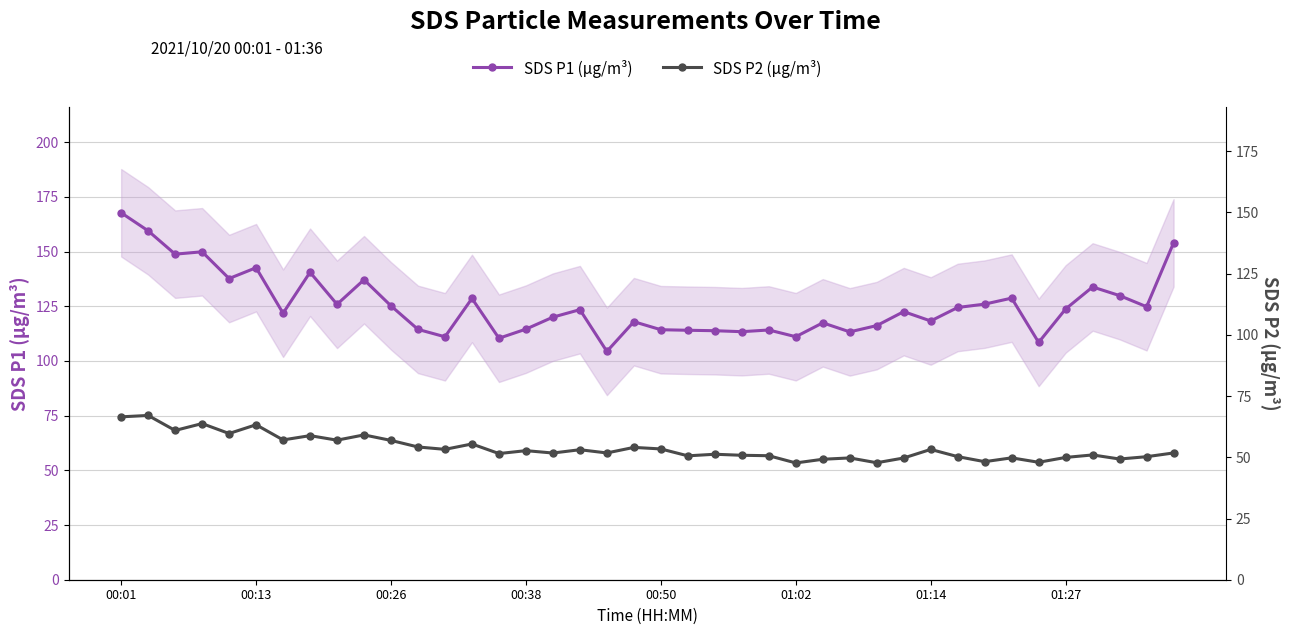

True or false: SDS P2 (µg/m³) and SDS P1 (µg/m³) intersect in this chart.

False